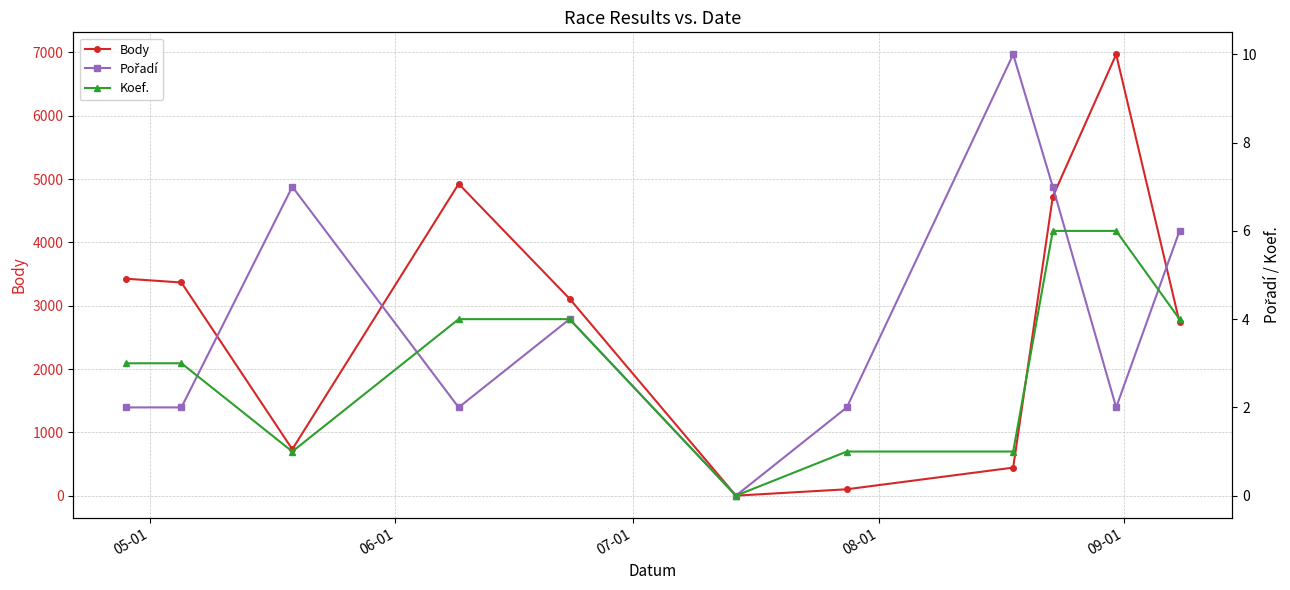

True or false: Pořadí and Body cross at least once.

False